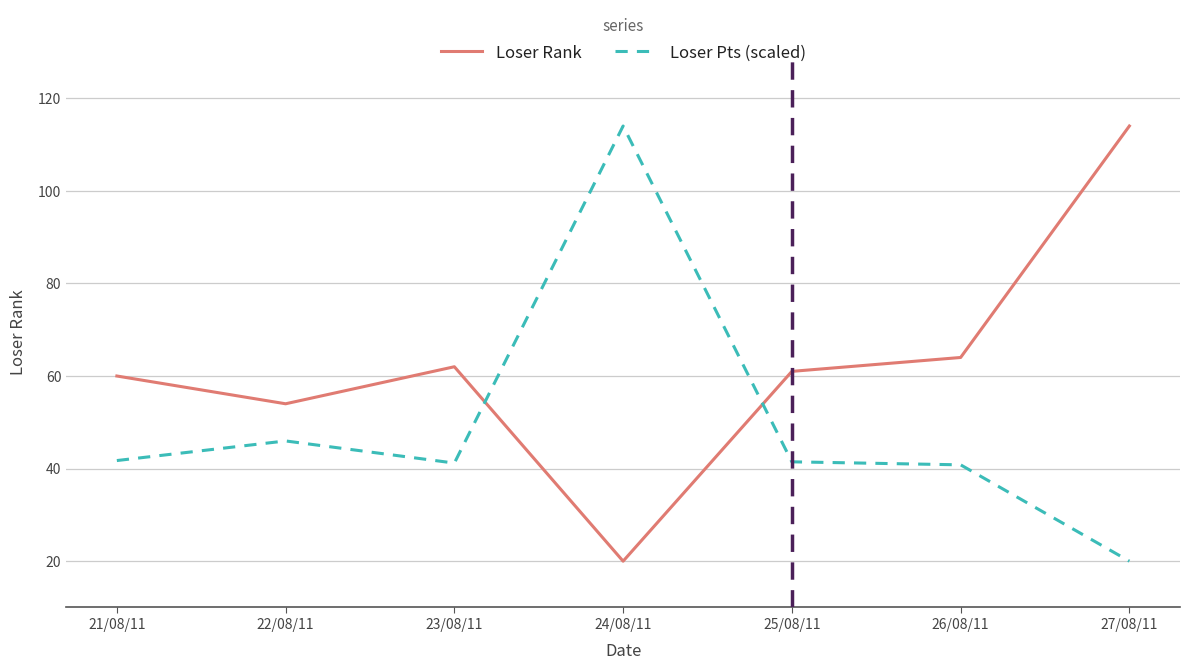

Is it true that Loser Rank equals 33.1 at 24/08/11?

False